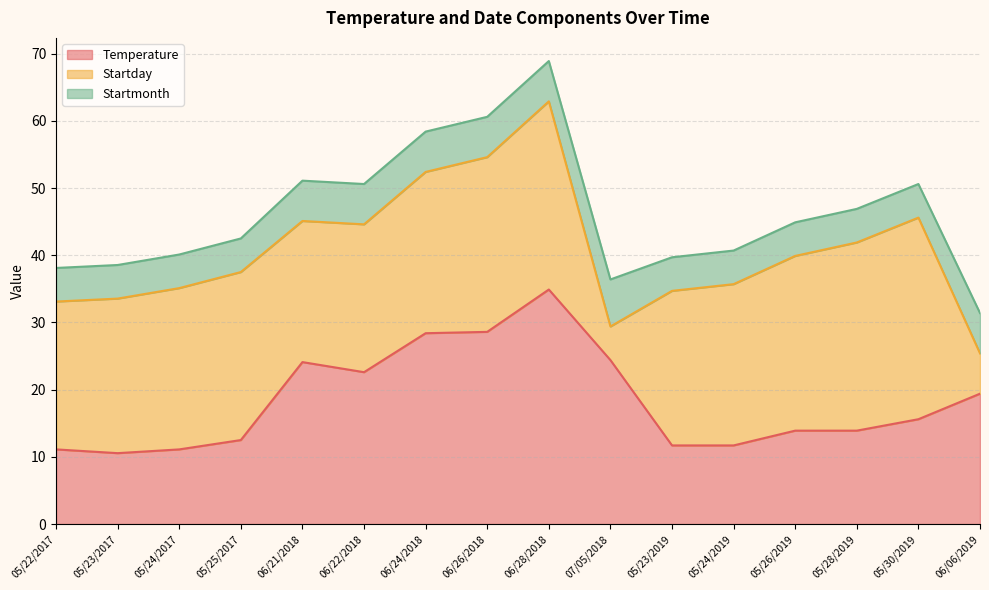

What is the label of the 2nd point from the right?

05/30/2019